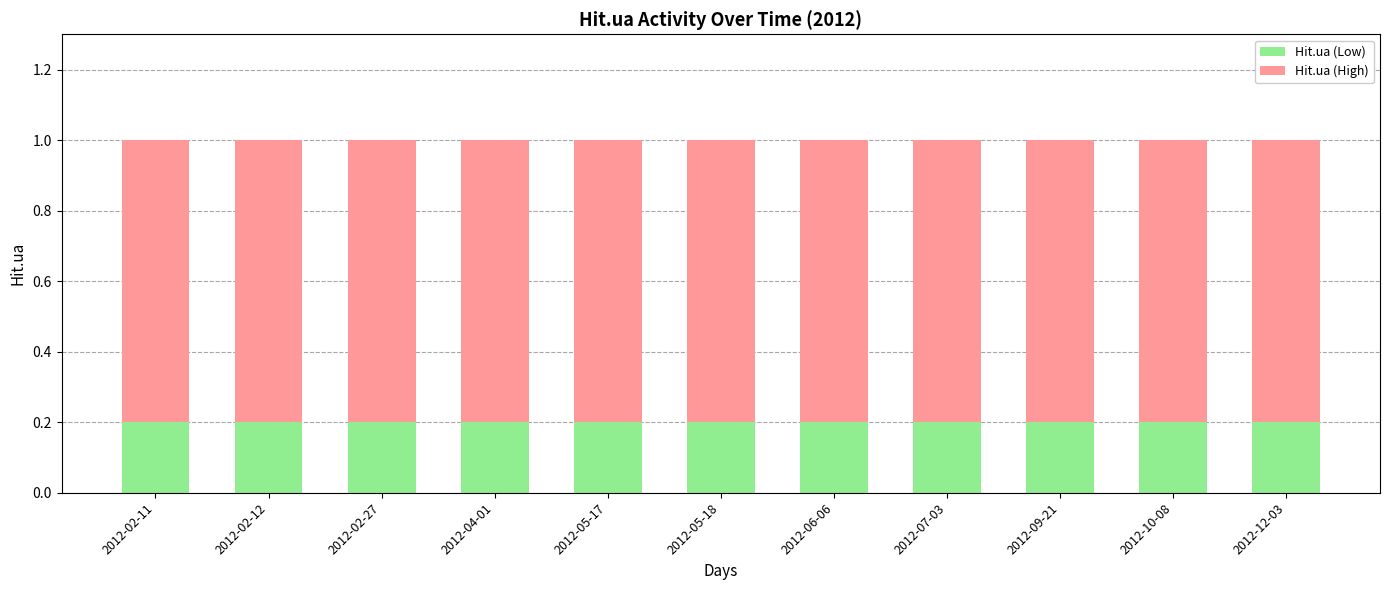

True or false: Hit.ua (Low) has a value of 0.1 at 2012-12-03.

False